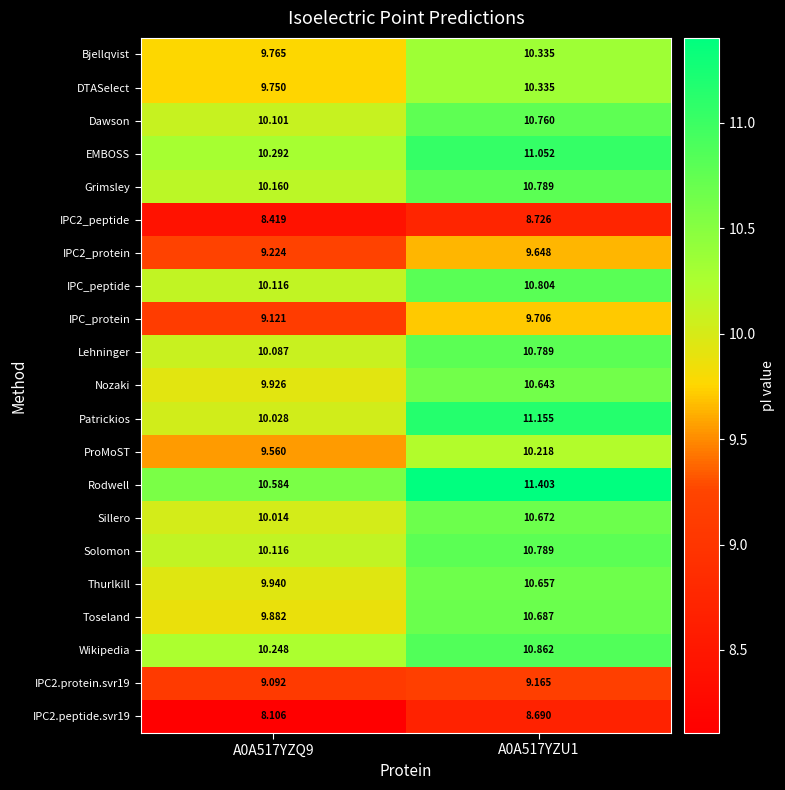

Between A0A517YZQ9 and A0A517YZU1, which series saw the biggest shift?

Patrickios